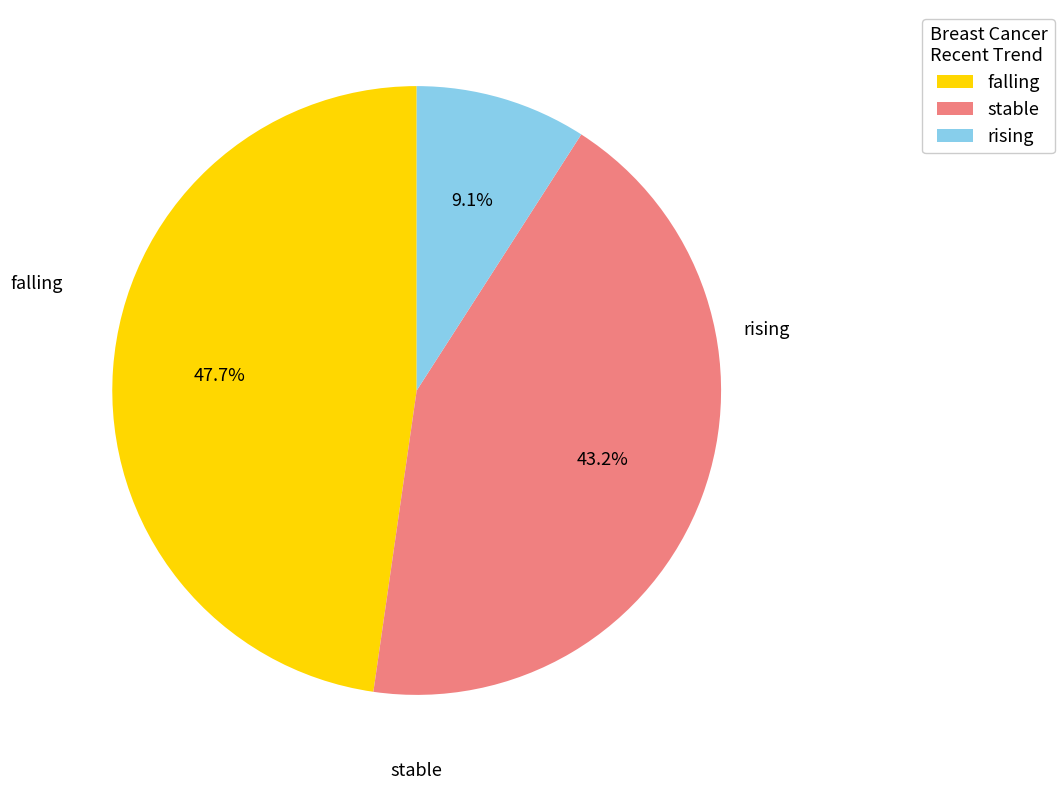

Which category has the biggest portion of the pie?

falling